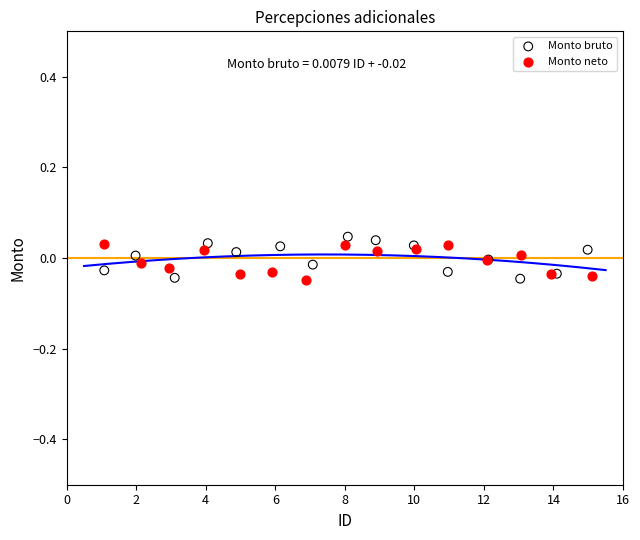

Which series reaches the maximum Y coordinate?

Monto bruto